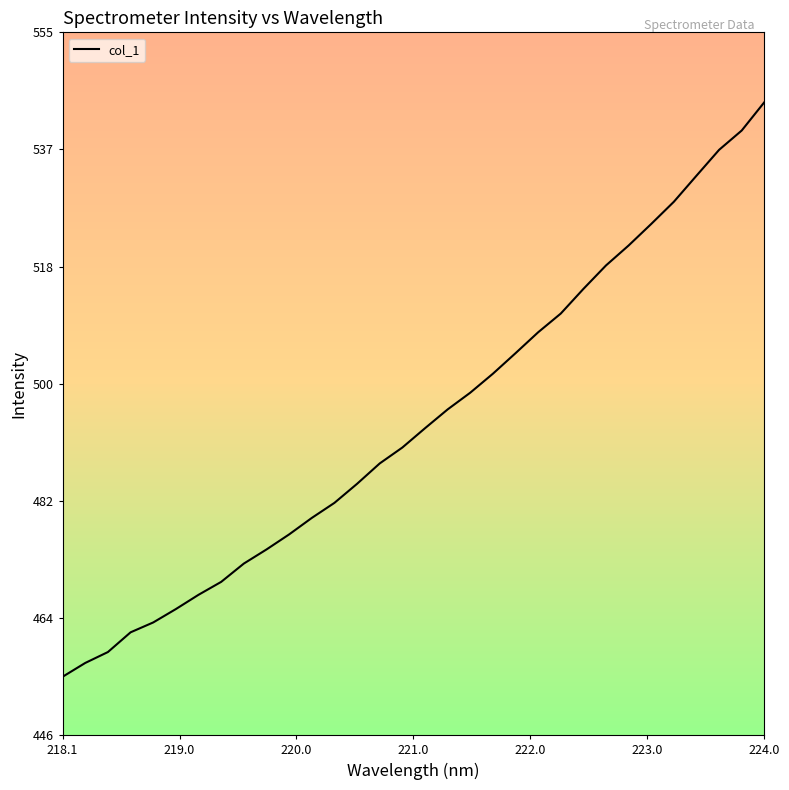

What is the smallest value displayed?

454.6